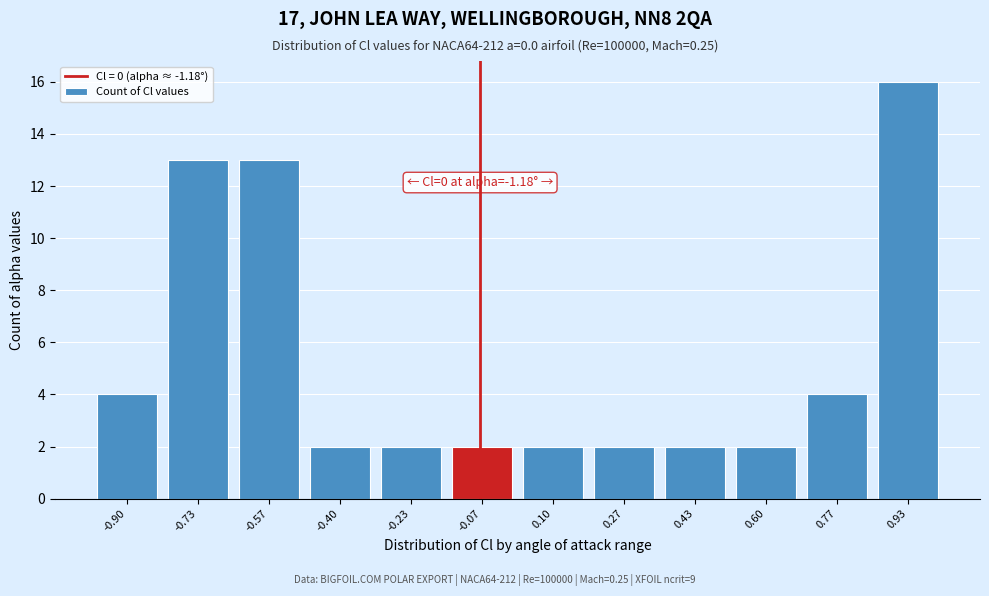

Reading right to left, list all the values displayed in this chart.

0.93=16	0.77=4	0.60=2	0.43=2	0.27=2	0.10=2	-0.07=2	-0.23=2	-0.40=2	-0.57=13	-0.73=13	-0.90=4